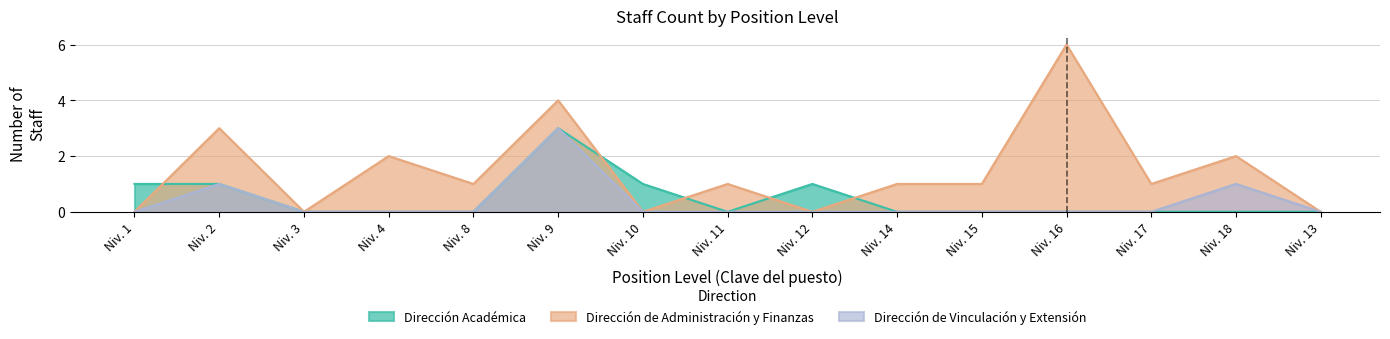

Does the chart display data point markers on the line(s)?

No